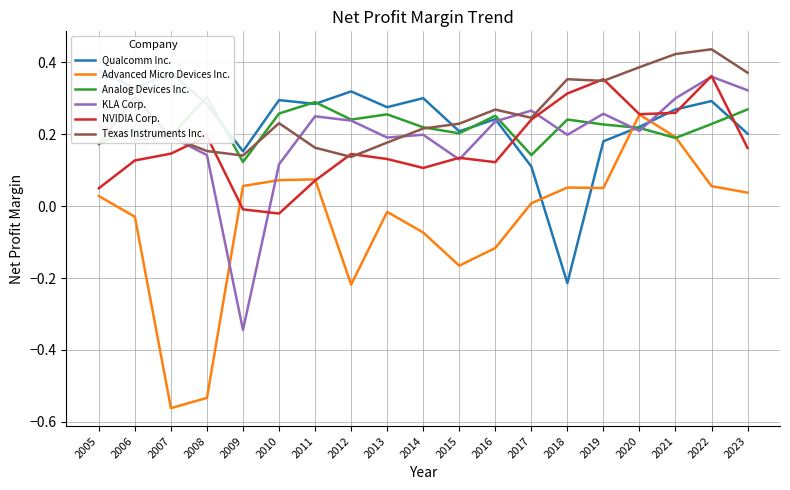

Where do KLA Corp. and Analog Devices Inc. first cross each other?

2005 and 2006